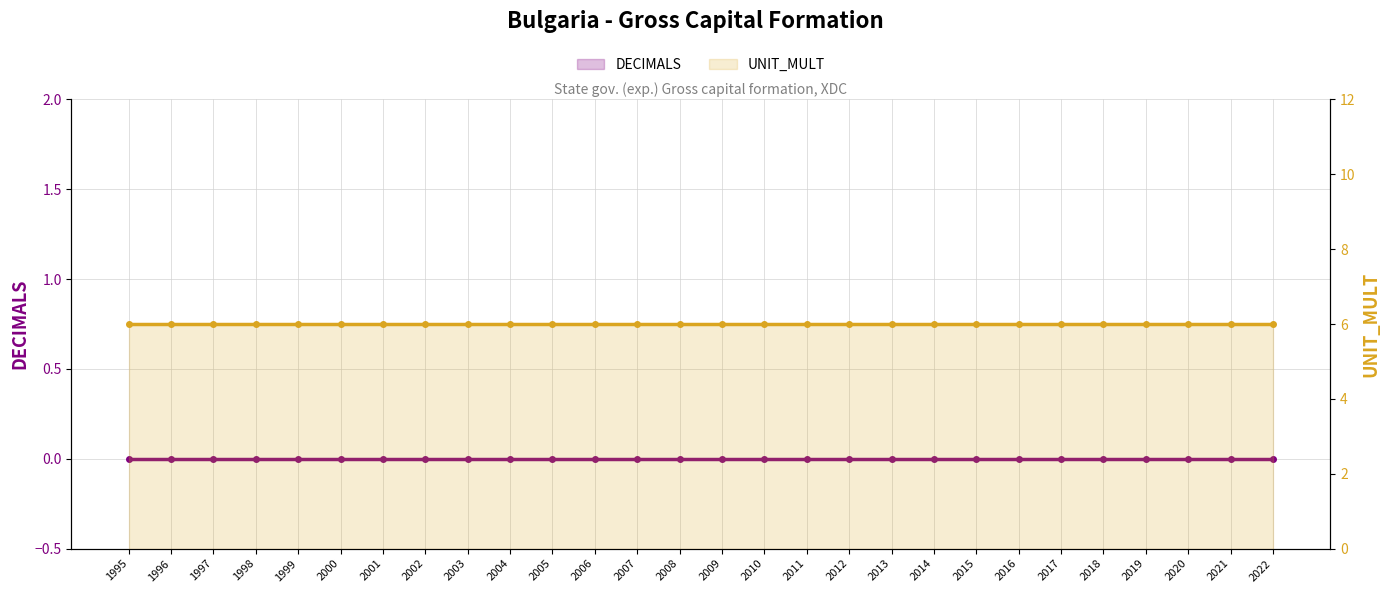

True or false: DECIMALS and UNIT_MULT cross at least once.

False